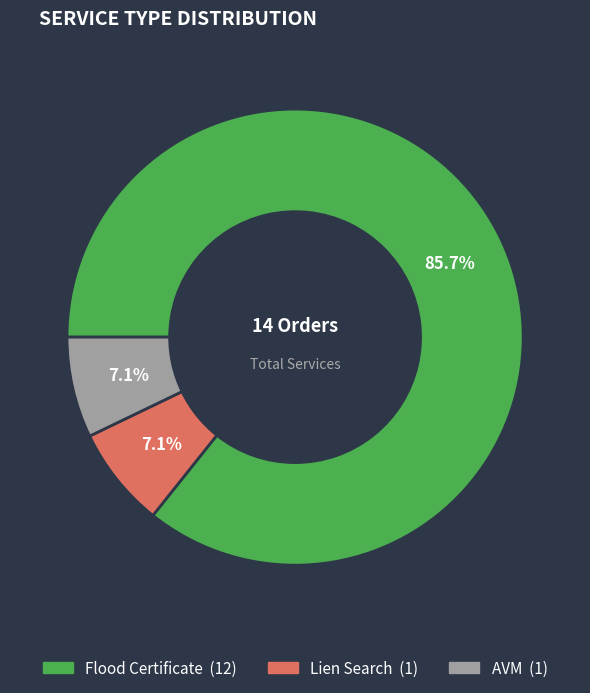

Which category has the biggest portion of the pie?

Flood Certificate